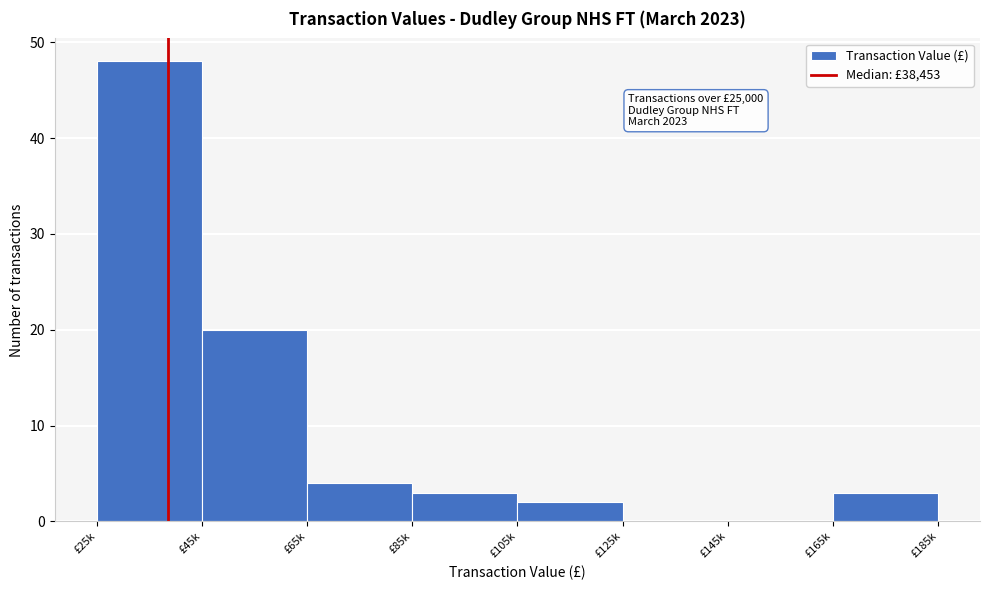

Reading left to right, extract all data points from this chart.

£25k=48	£45k=20	£65k=4	£85k=3	£105k=2	£125k=0	£145k=0	£165k=3